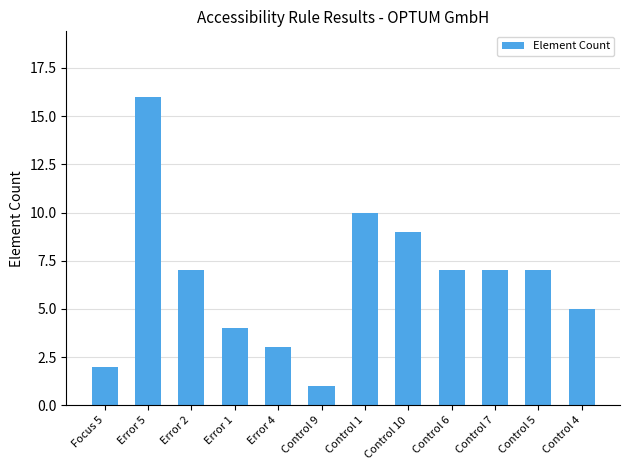

Reading left to right, what are all the values shown in this chart?

2	16	7	4	3	1	10	9	7	7	7	5